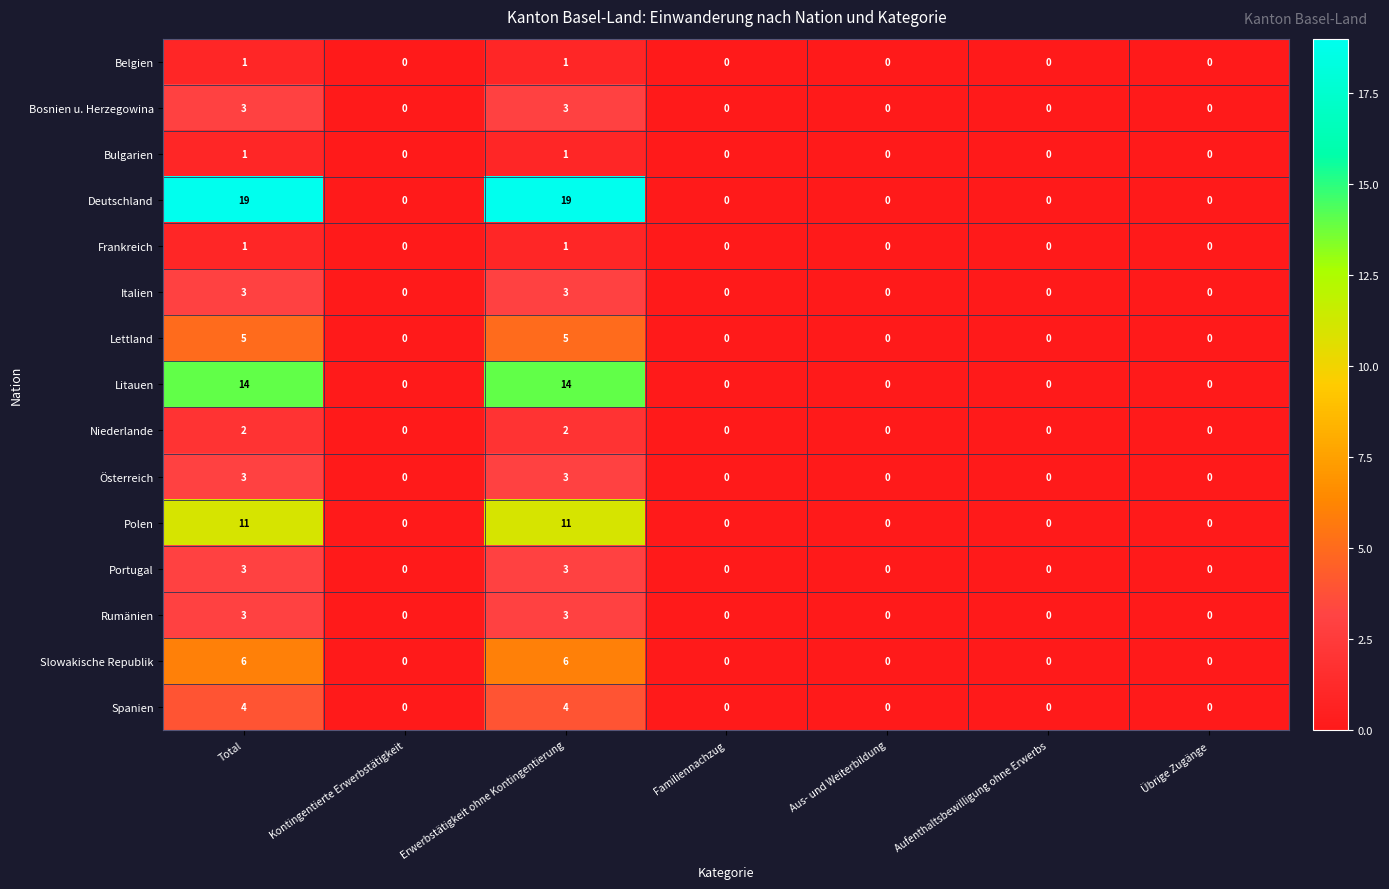

How many Frankreich values are between 0 and 1?

7